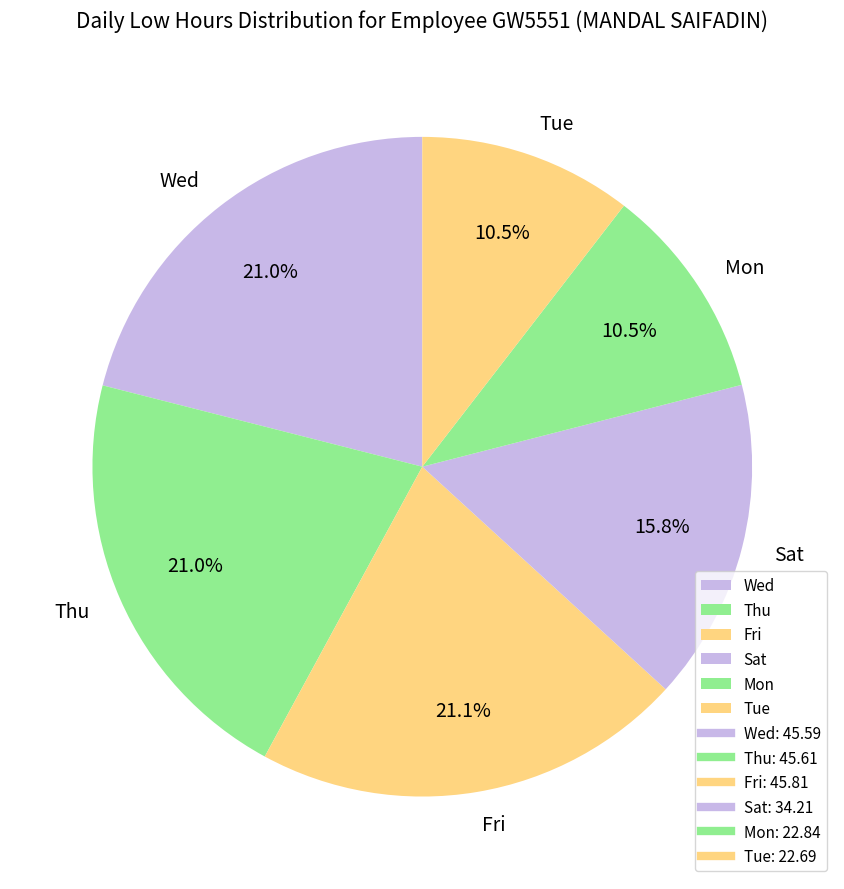

What portion of the pie excludes Fri?

78.9%